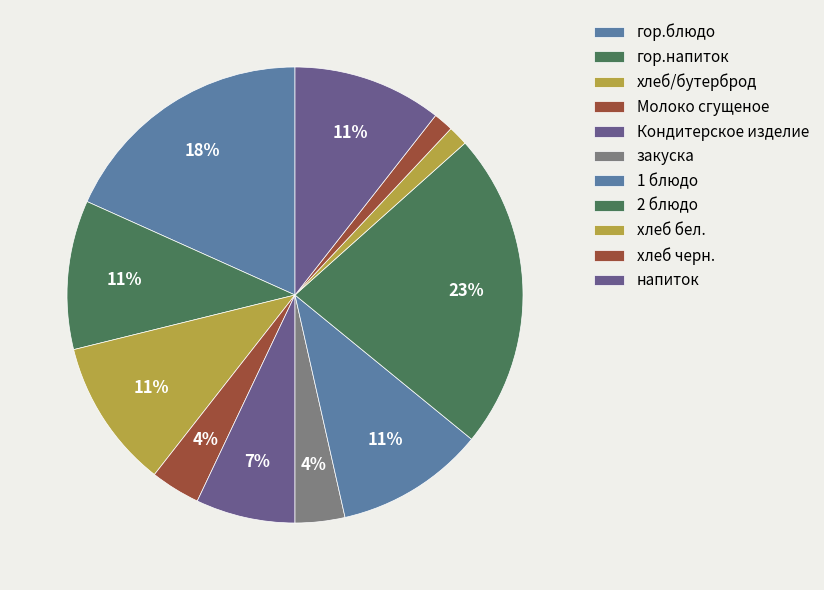

What is the largest slice in the pie chart?

2 блюдо